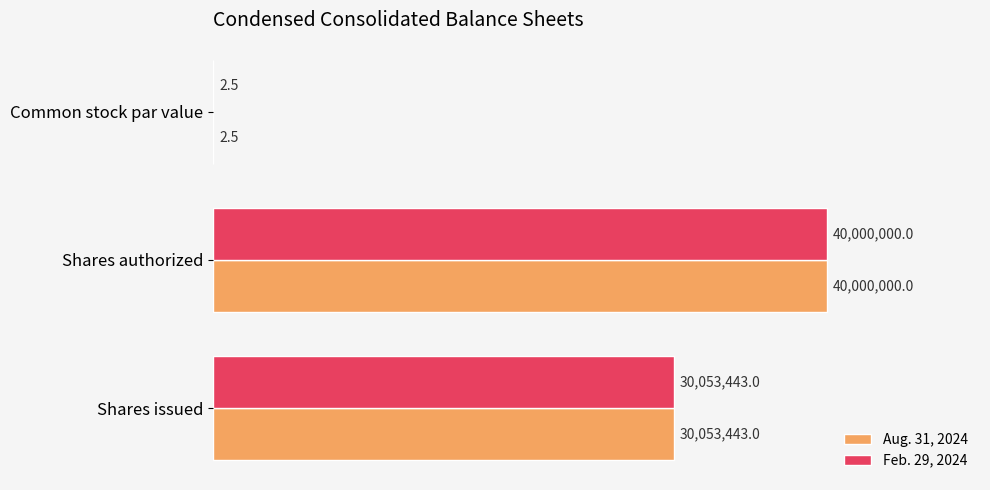

What are all the series names shown in the legend?

Aug. 31, 2024, Feb. 29, 2024